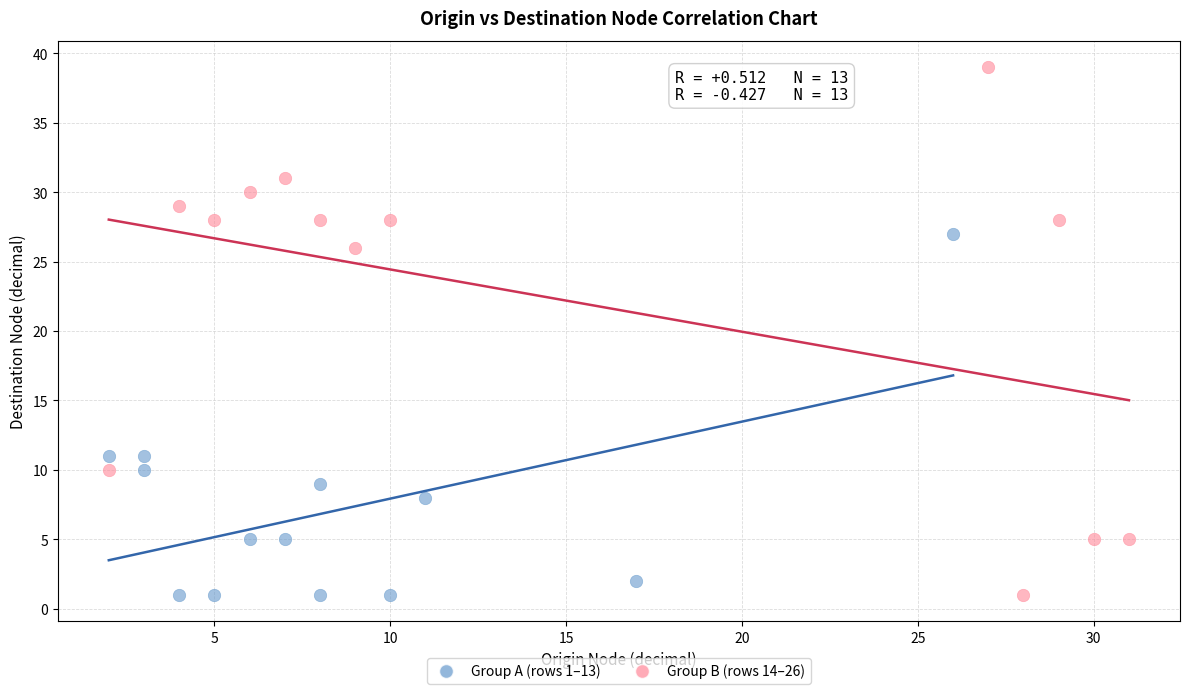

Which series contains the highest Y value?

Group B (rows 14–26)